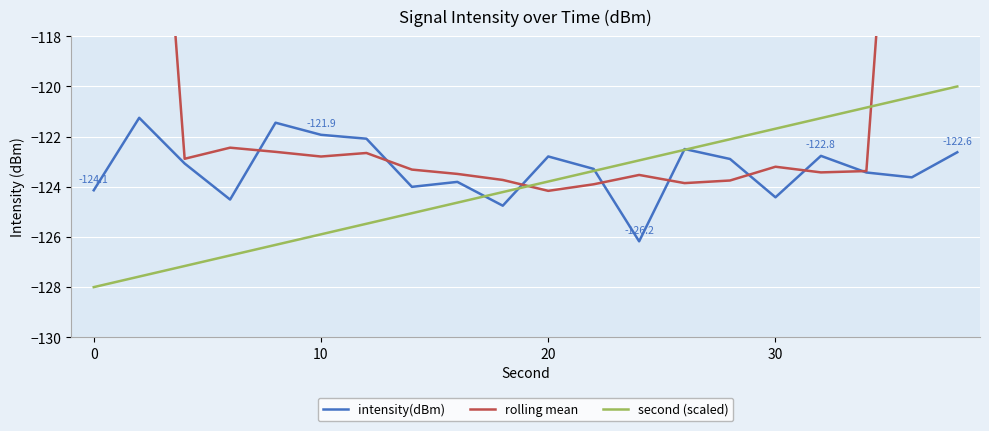

What is the difference between the intensity(dBm) values at 6 and 7?

1.9